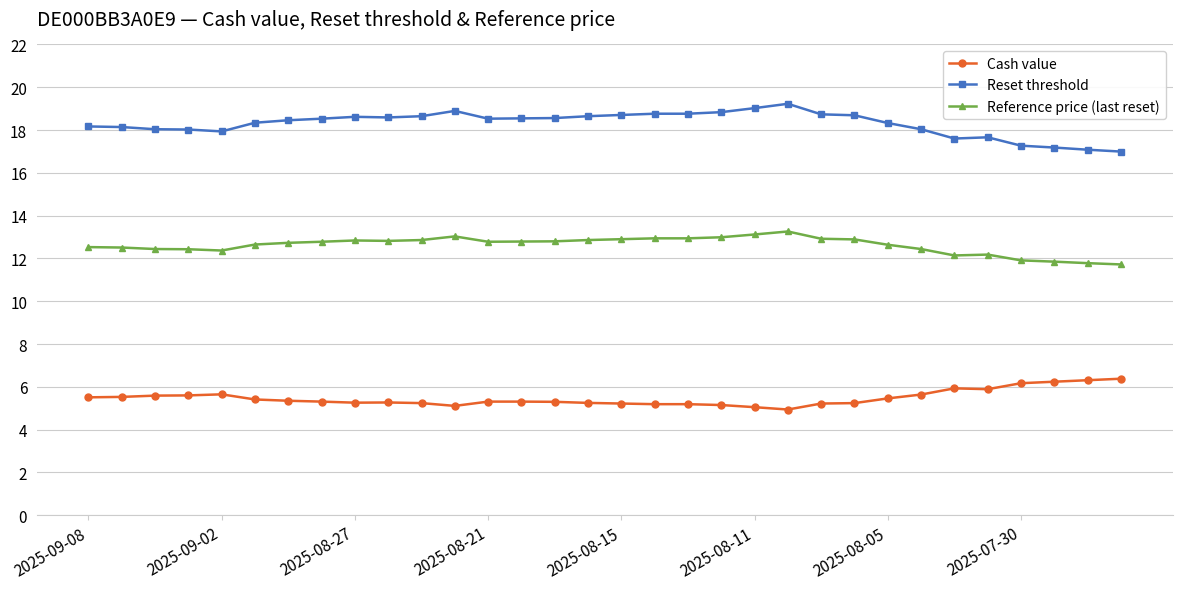

True or false: Reset threshold and Reference price (last reset) cross at least once.

False